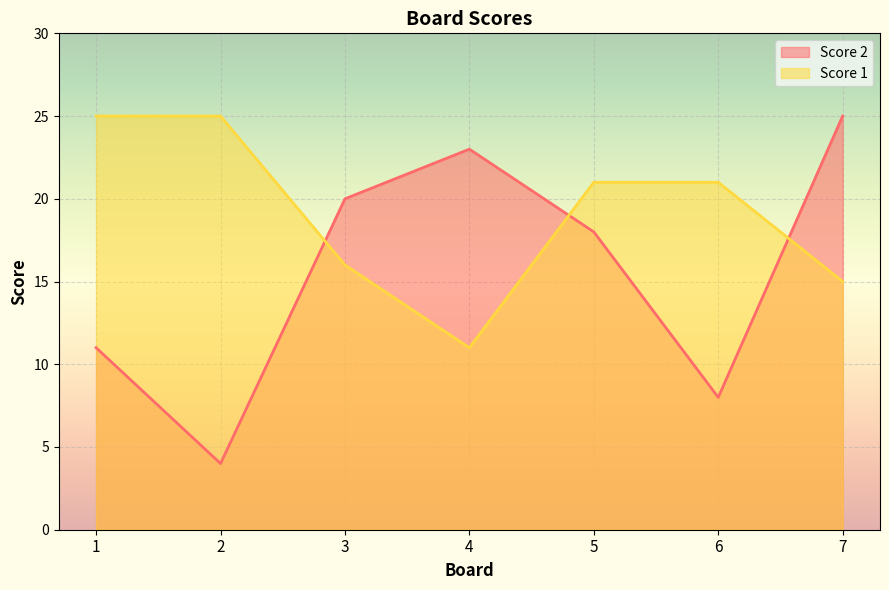

At how many categories does at least one series exceed 4?

7